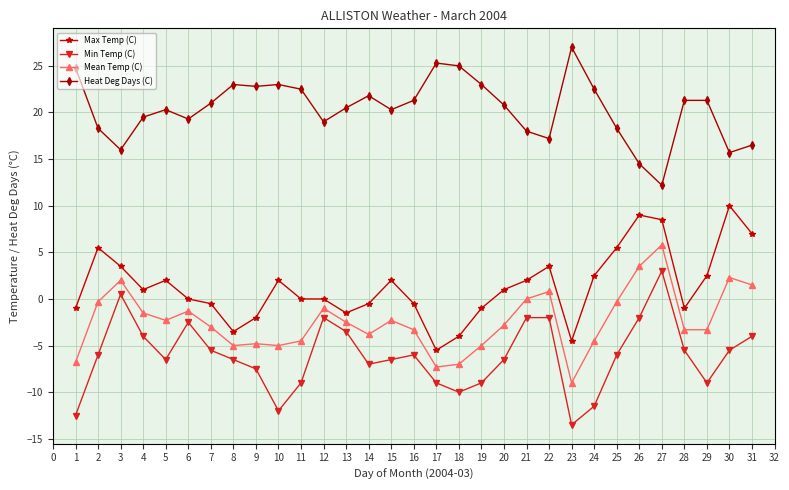

At which category does the chart reach its minimum across all series?

23